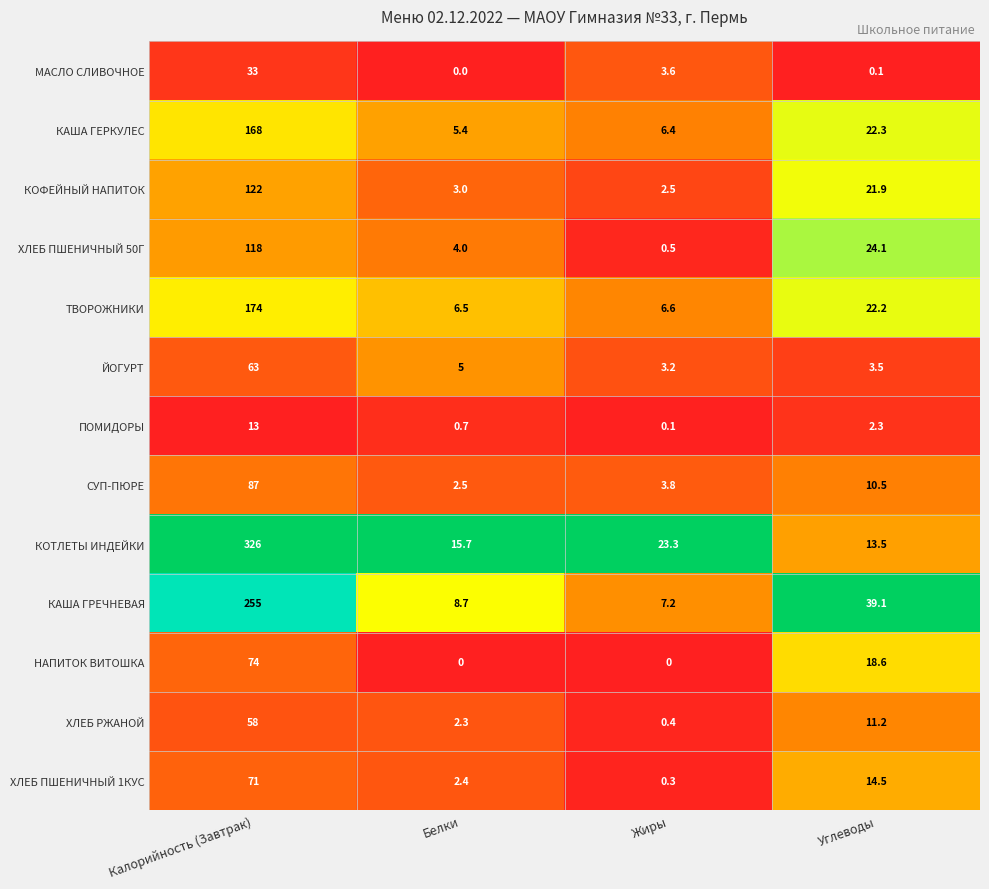

At how many categories does at least one series exceed 0?

4